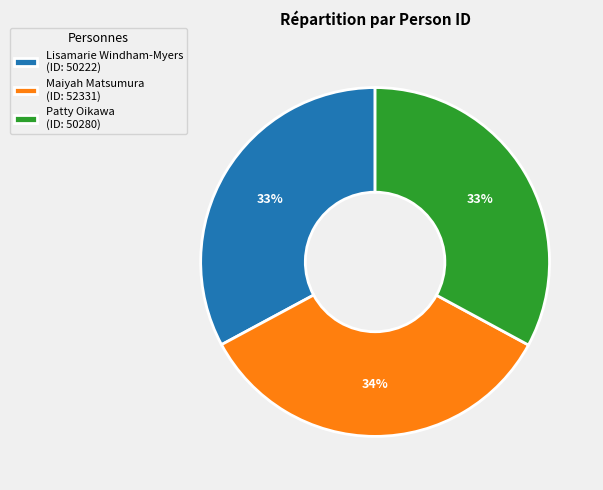

True or false: Lisamarie Windham-Myers accounts for 48% of the total.

False